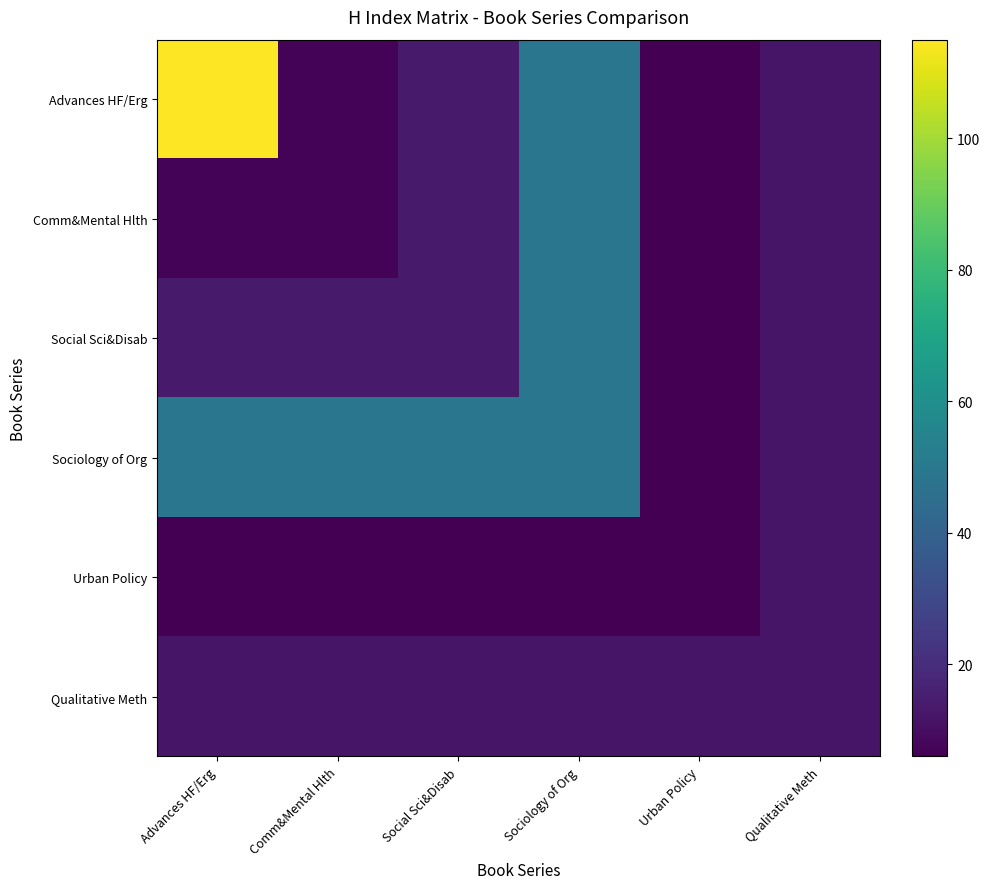

Reading right to left, what are all the values shown in this chart?

Advances HF/Erg: Qualitative Meth=12	Urban Policy=6	Sociology of Org=49	Social Sci&Disab=14	Comm&Mental Hlth=7	Advances HF/Erg=115
Comm&Mental Hlth: Qualitative Meth=12	Urban Policy=6	Sociology of Org=49	Social Sci&Disab=14	Comm&Mental Hlth=7	Advances HF/Erg=7
Social Sci&Disab: Qualitative Meth=12	Urban Policy=6	Sociology of Org=49	Social Sci&Disab=14	Comm&Mental Hlth=14	Advances HF/Erg=14
Sociology of Org: Qualitative Meth=12	Urban Policy=6	Sociology of Org=49	Social Sci&Disab=49	Comm&Mental Hlth=49	Advances HF/Erg=49
Urban Policy: Qualitative Meth=12	Urban Policy=6	Sociology of Org=6	Social Sci&Disab=6	Comm&Mental Hlth=6	Advances HF/Erg=6
Qualitative Meth: Qualitative Meth=12	Urban Policy=12	Sociology of Org=12	Social Sci&Disab=12	Comm&Mental Hlth=12	Advances HF/Erg=12